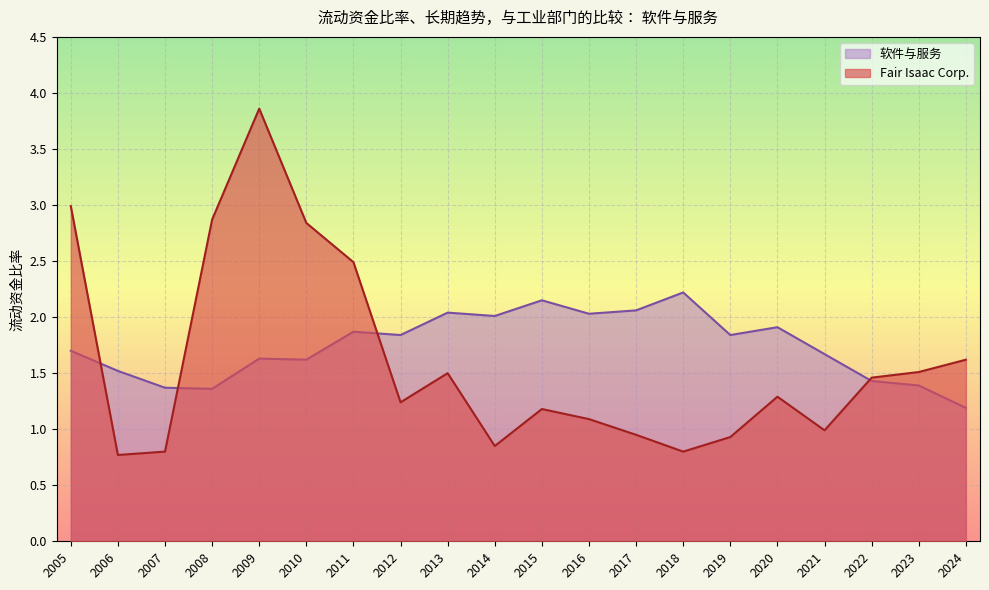

What is the maximum value for 软件与服务?

2.2